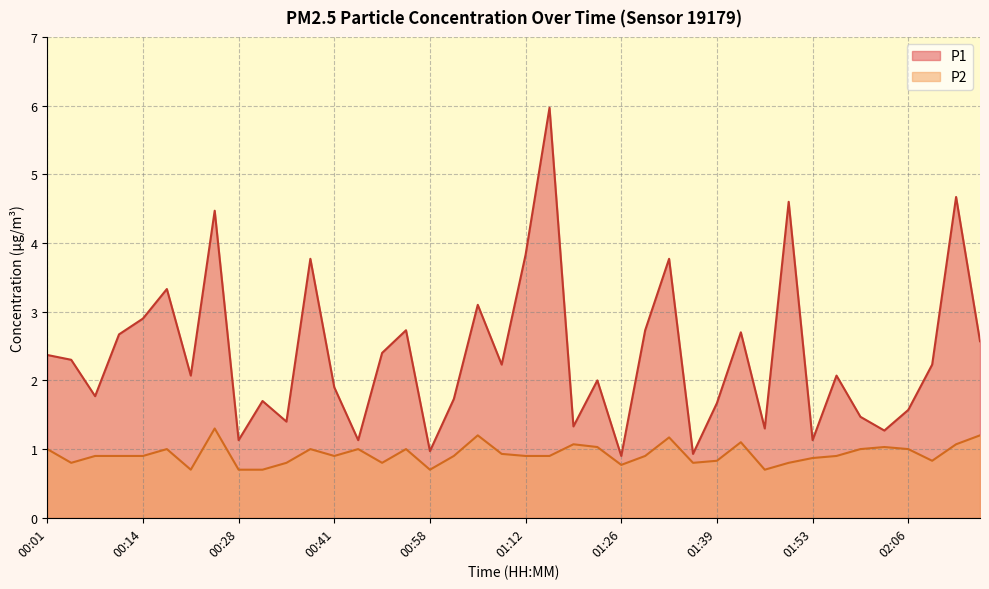

What is the difference between the second highest and minimum values in the P1 series?

3.8